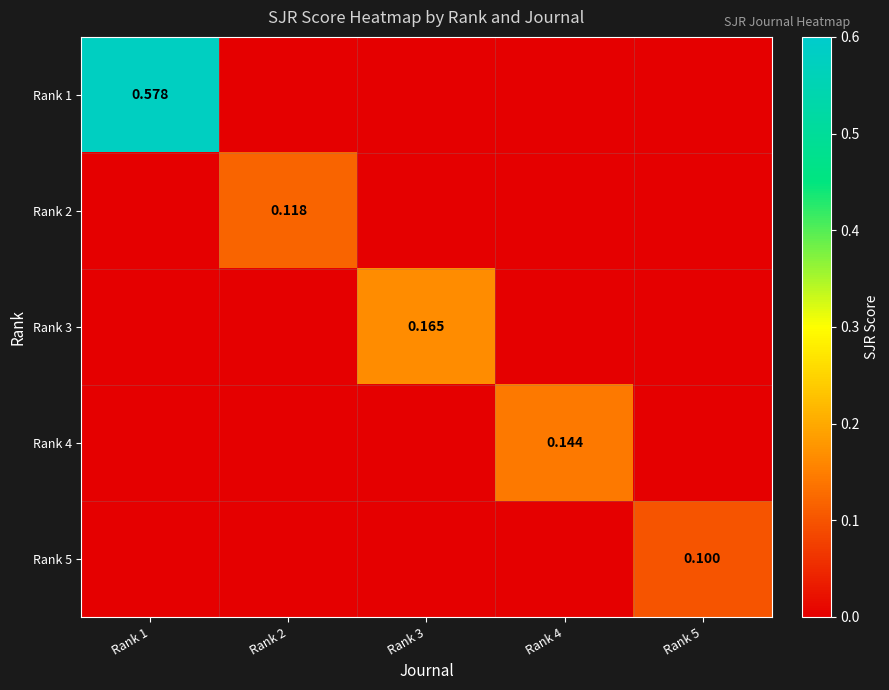

How many Rank 1 values are between 0 and 1?

5